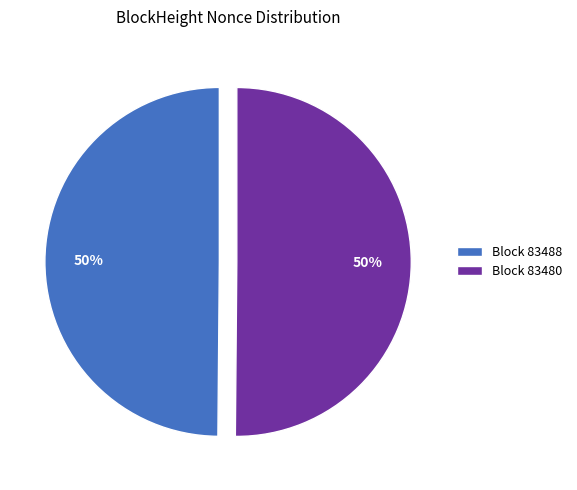

What is the ratio of the value at Block 83480 to the value at Block 83488?

1.0